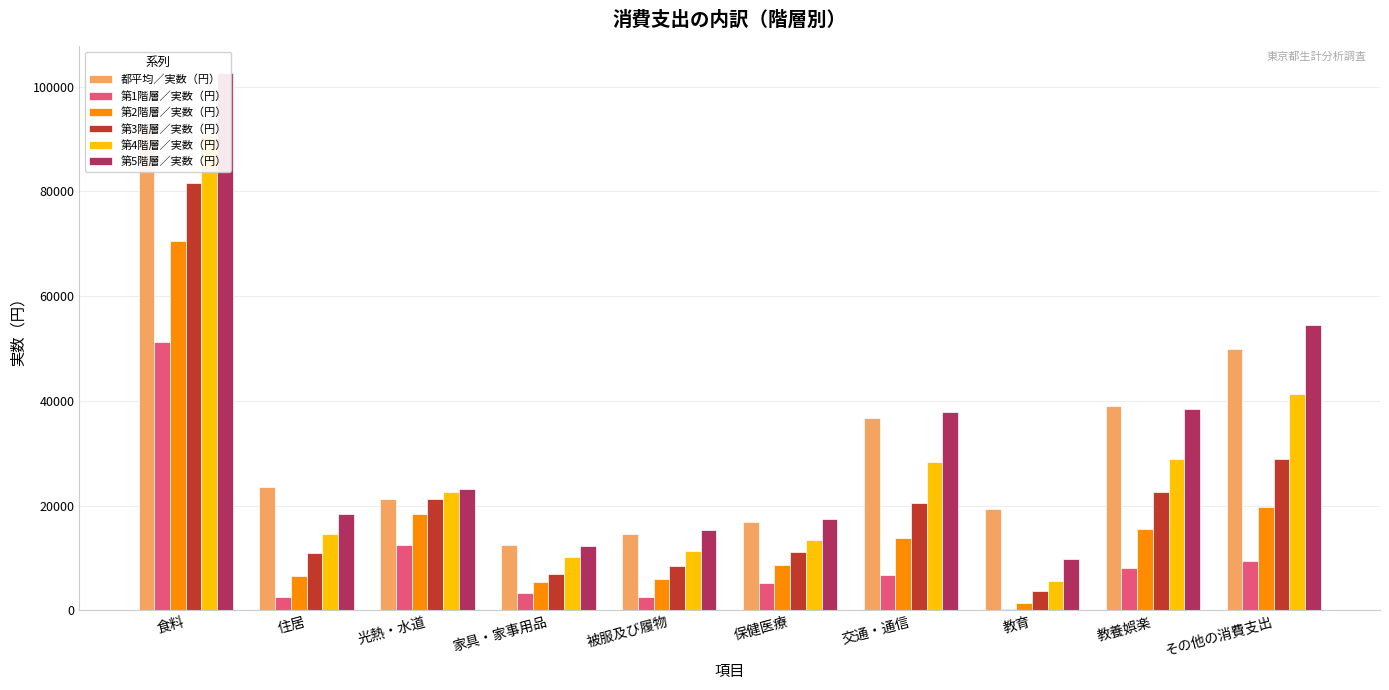

What are all the series names shown in the legend?

都平均／実数（円）, 第1階層／実数（円）, 第2階層／実数（円）, 第3階層／実数（円）, 第4階層／実数（円）, 第5階層／実数（円）